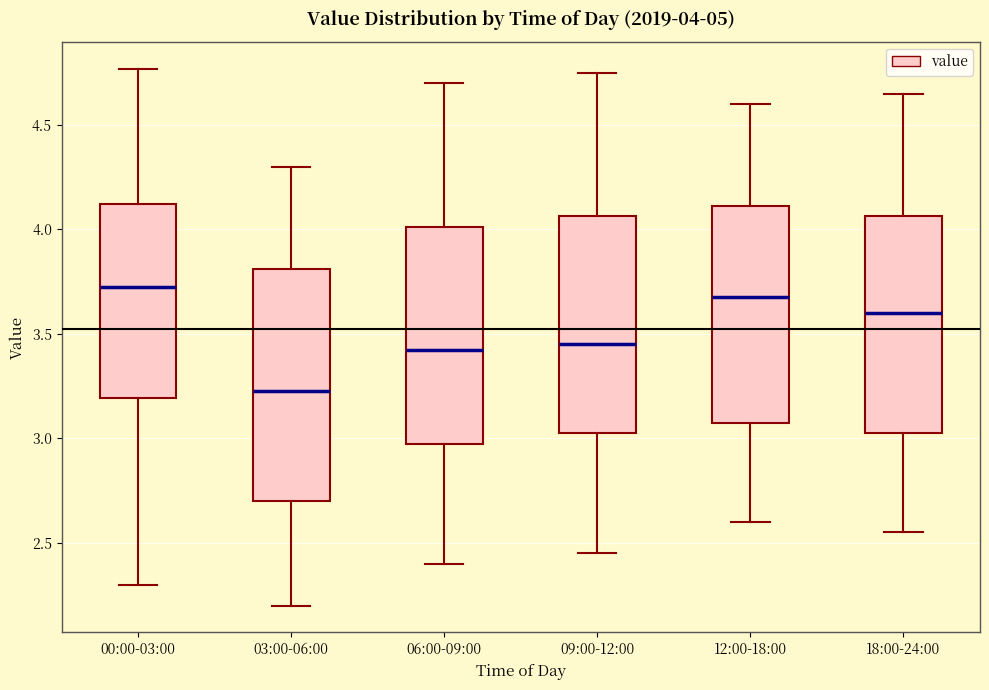

Which box is the tallest, from its lower edge to its upper edge?

03:00-06:00